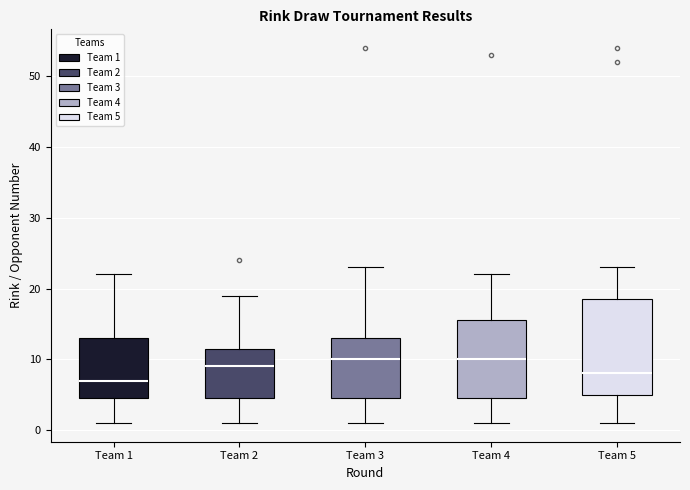

Where does the upper whisker of the box for Team 1 end on the y-axis? The values are not printed on the chart, so give them approximately, as read against the axis.

22